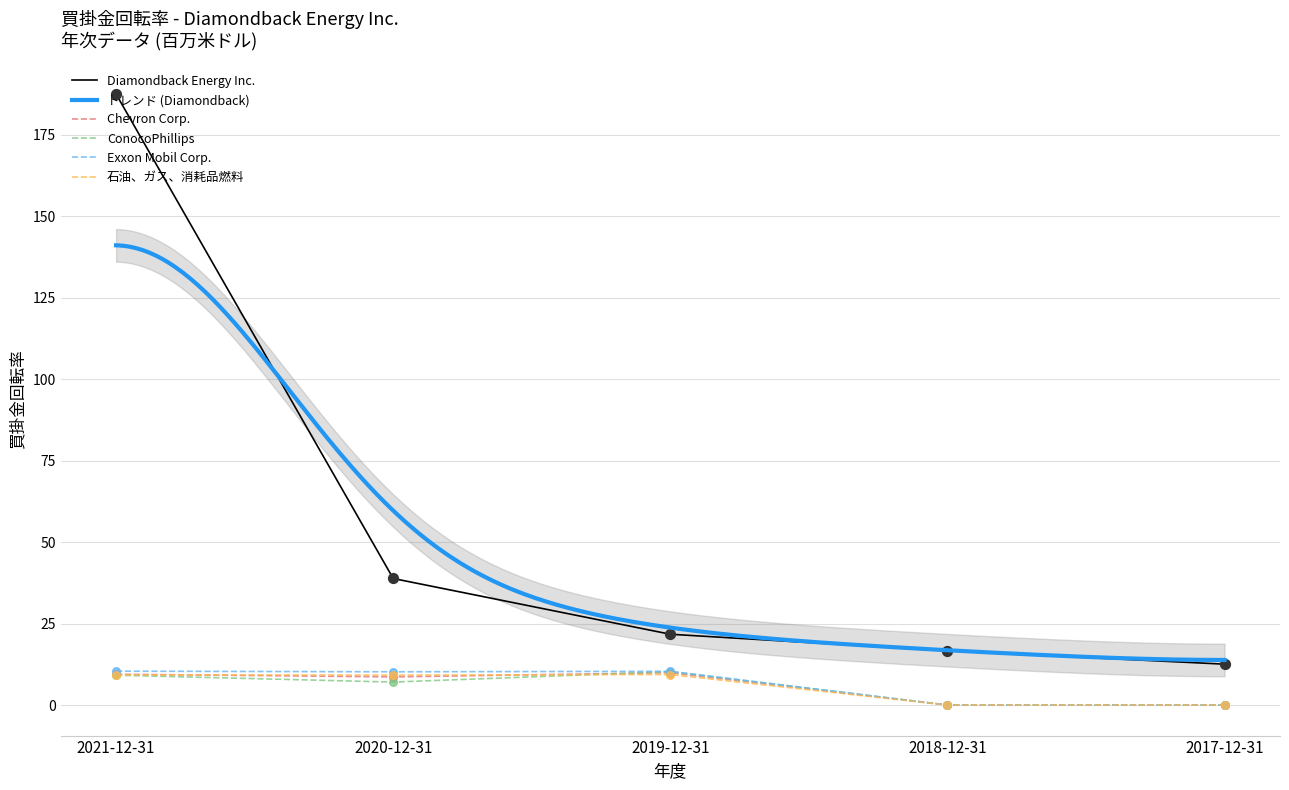

Which series has the widest spread of Y values?

Diamondback Energy Inc.